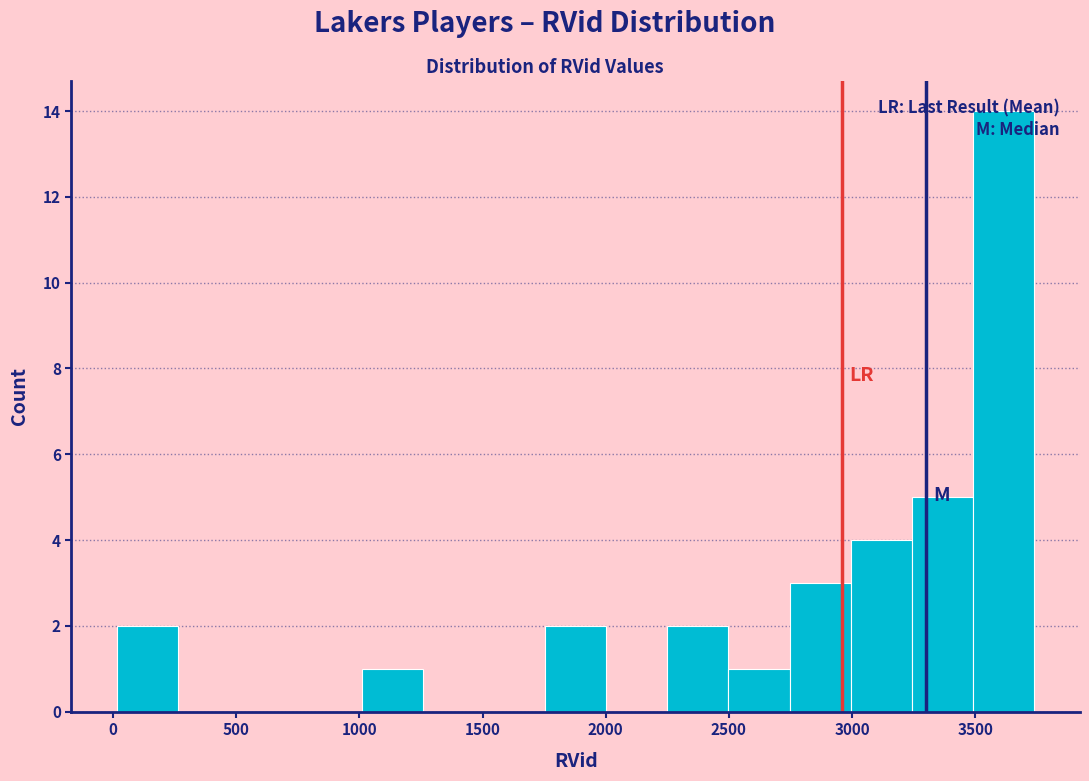

Which range on the x-axis has the tallest bar?

3500 to 3750